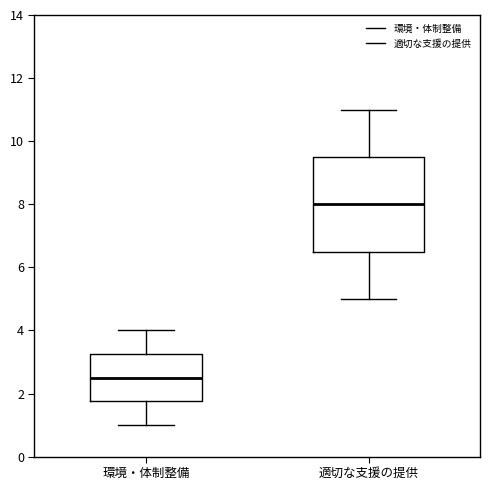

Where is the upper edge of the box for 環境・体制整備 on the y-axis? The values are not printed on the chart, so give them approximately, as read against the axis.

3.2